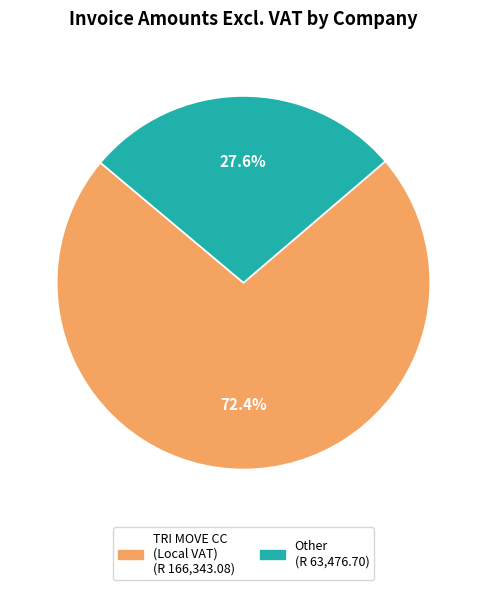

Is there any slice that represents more than half of the pie?

Yes